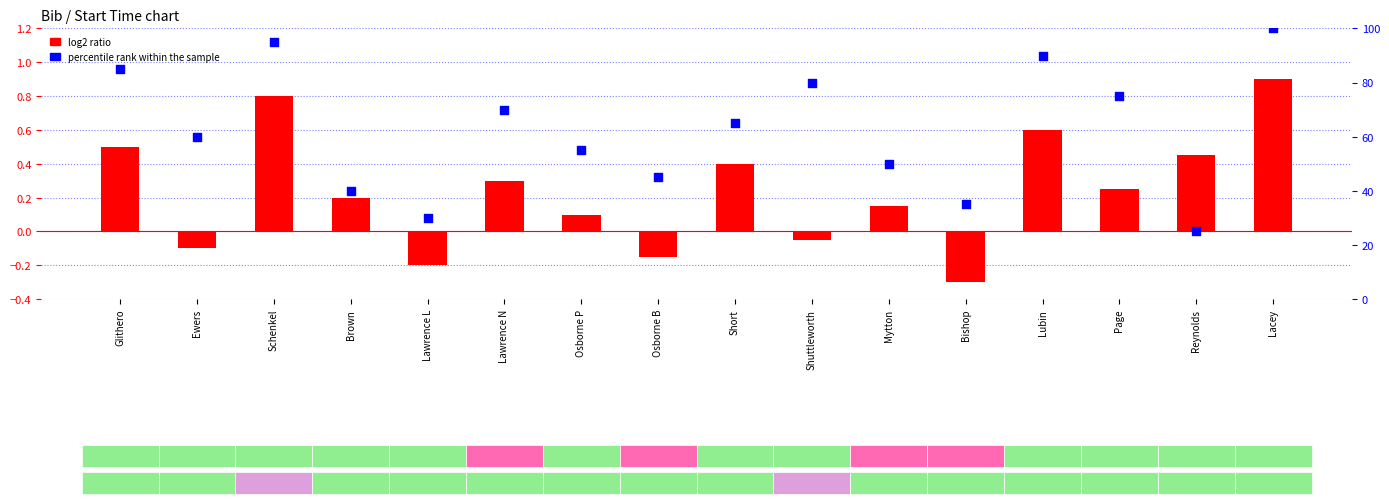

Is the value of log2 ratio at Brown greater than the value of percentile rank within the sample at Lubin?

No